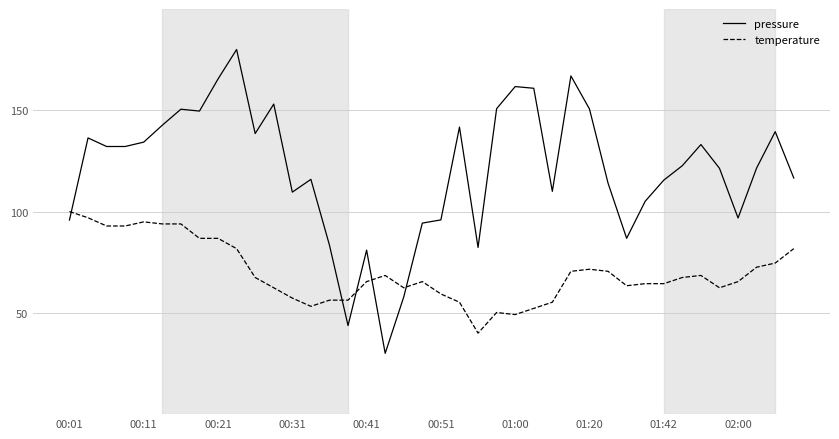

Which series has the widest spread of values?

pressure